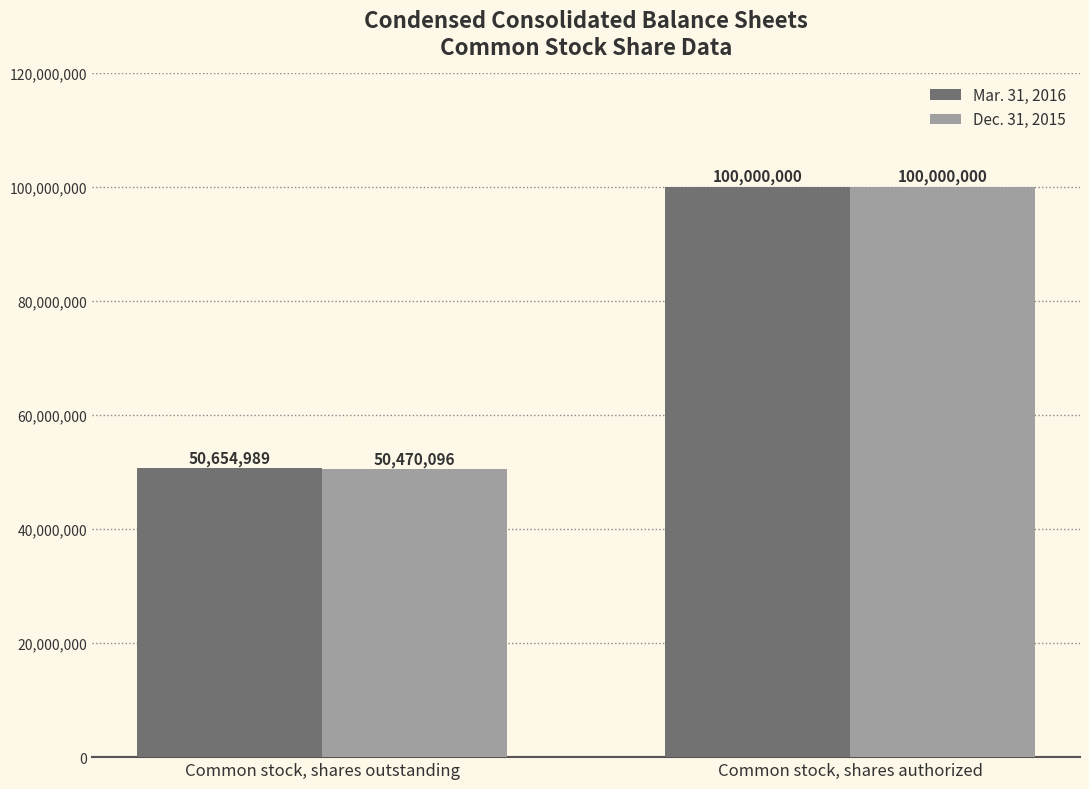

Which series changed the most between Common stock, shares outstanding and Common stock, shares authorized?

Dec. 31, 2015